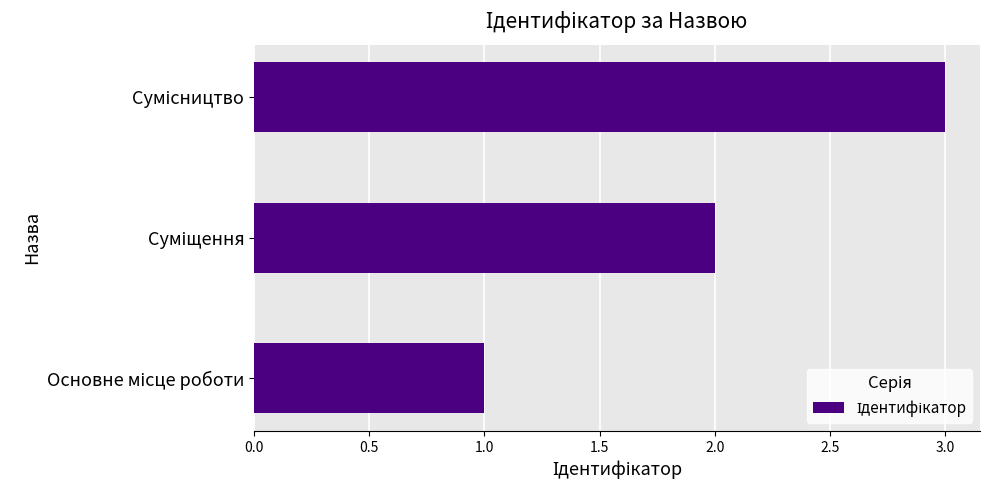

What is the sum of all values?

6